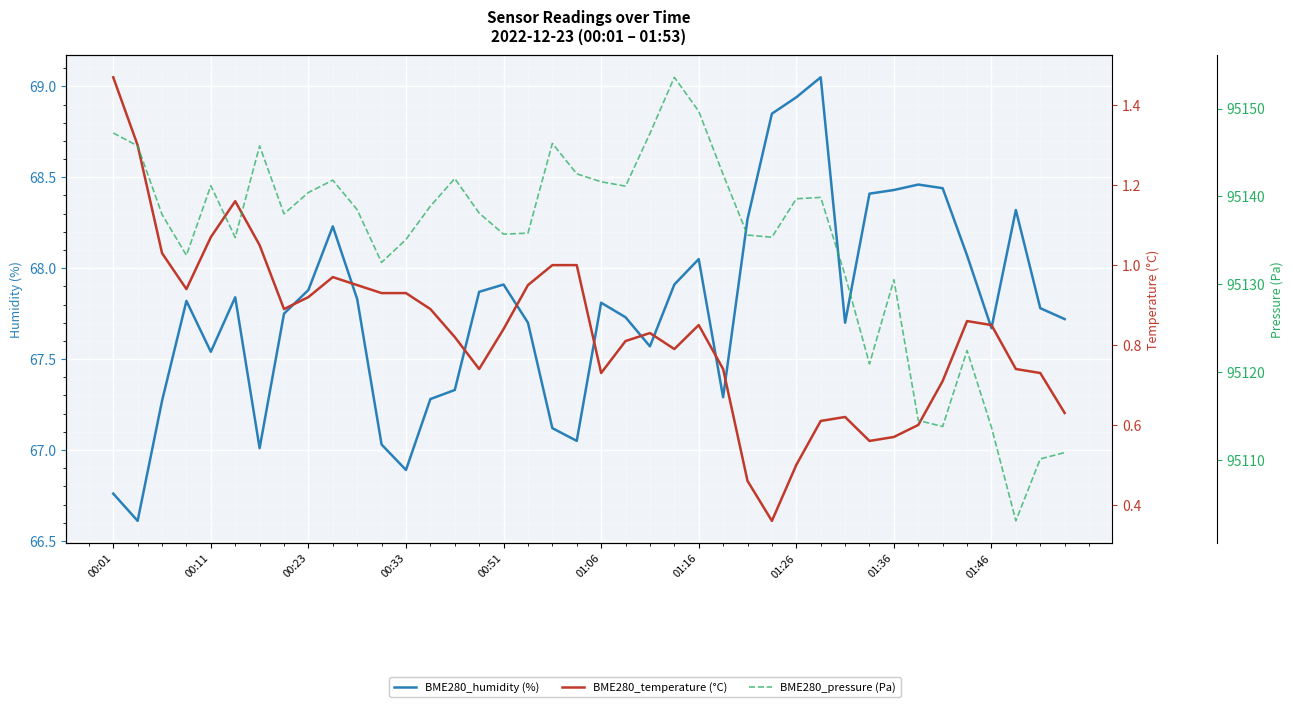

Reading left to right, transcribe all the data shown in this chart.

BME280_humidity (%): 66.8	66.6	67.3	67.8	67.5	67.8	67.0	67.8	67.9	68.2	67.8	67.0	66.9	67.3	67.3	67.9	67.9	67.7	67.1	67.0	67.8	67.7	67.6	67.9	68.0	67.3	68.3	68.8	68.9	69.0	67.7	68.4	68.4	68.5	68.4	68.1	67.7	68.3	67.8	67.7
BME280_temperature (°C): 1.5	1.3	1.0	0.9	1.1	1.2	1.1	0.9	0.9	1.0	0.9	0.9	0.9	0.9	0.8	0.7	0.8	0.9	1.0	1.0	0.7	0.8	0.8	0.8	0.8	0.7	0.5	0.4	0.5	0.6	0.6	0.6	0.6	0.6	0.7	0.9	0.8	0.7	0.7	0.6
BME280_pressure (Pa): 95147.2	95145.8	95137.9	95133.3	95141.2	95135.3	95145.8	95138.0	95140.4	95141.8	95138.5	95132.5	95135.1	95138.9	95142.0	95138.1	95135.7	95135.8	95146.0	95142.6	95141.7	95141.2	95147.2	95153.6	95149.7	95142.5	95135.6	95135.3	95139.7	95139.9	95131.0	95120.9	95130.5	95114.5	95113.8	95122.4	95113.7	95103.0	95110.1	95110.8